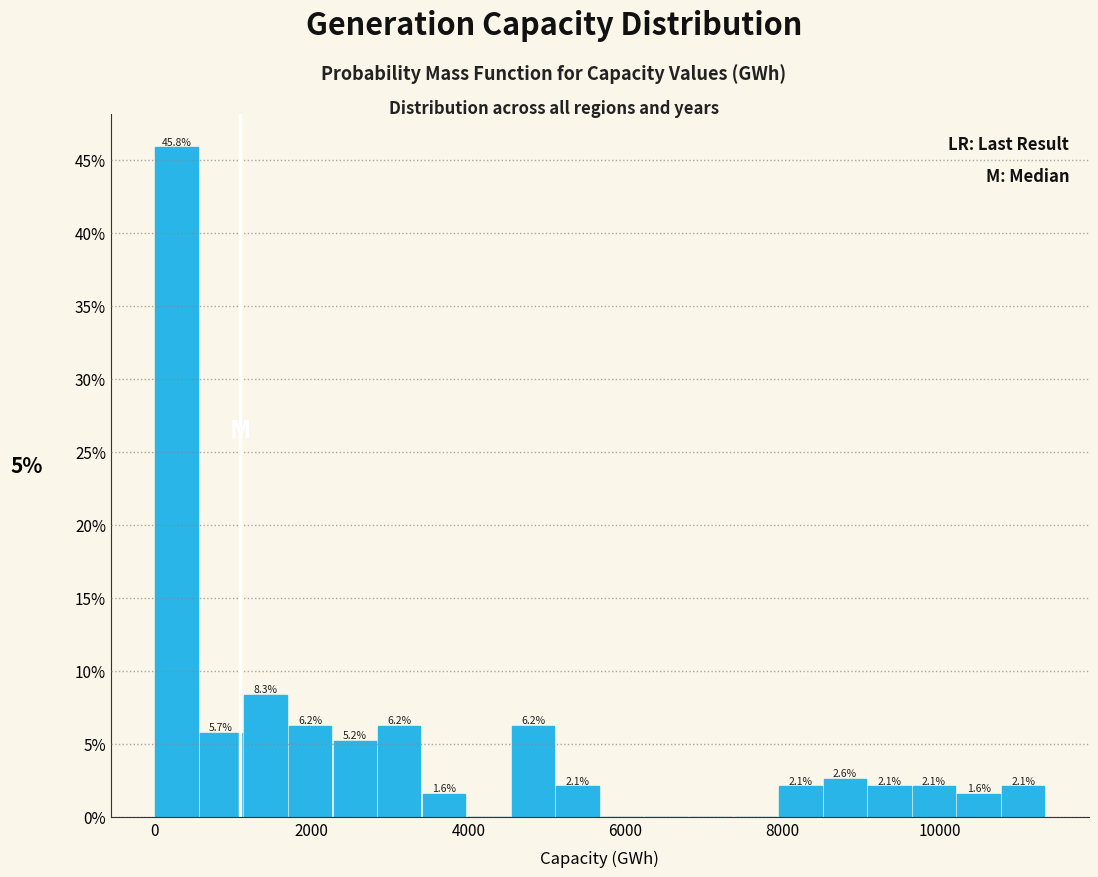

Read against the x-axis, roughly where is the centre of the tallest bar?

200